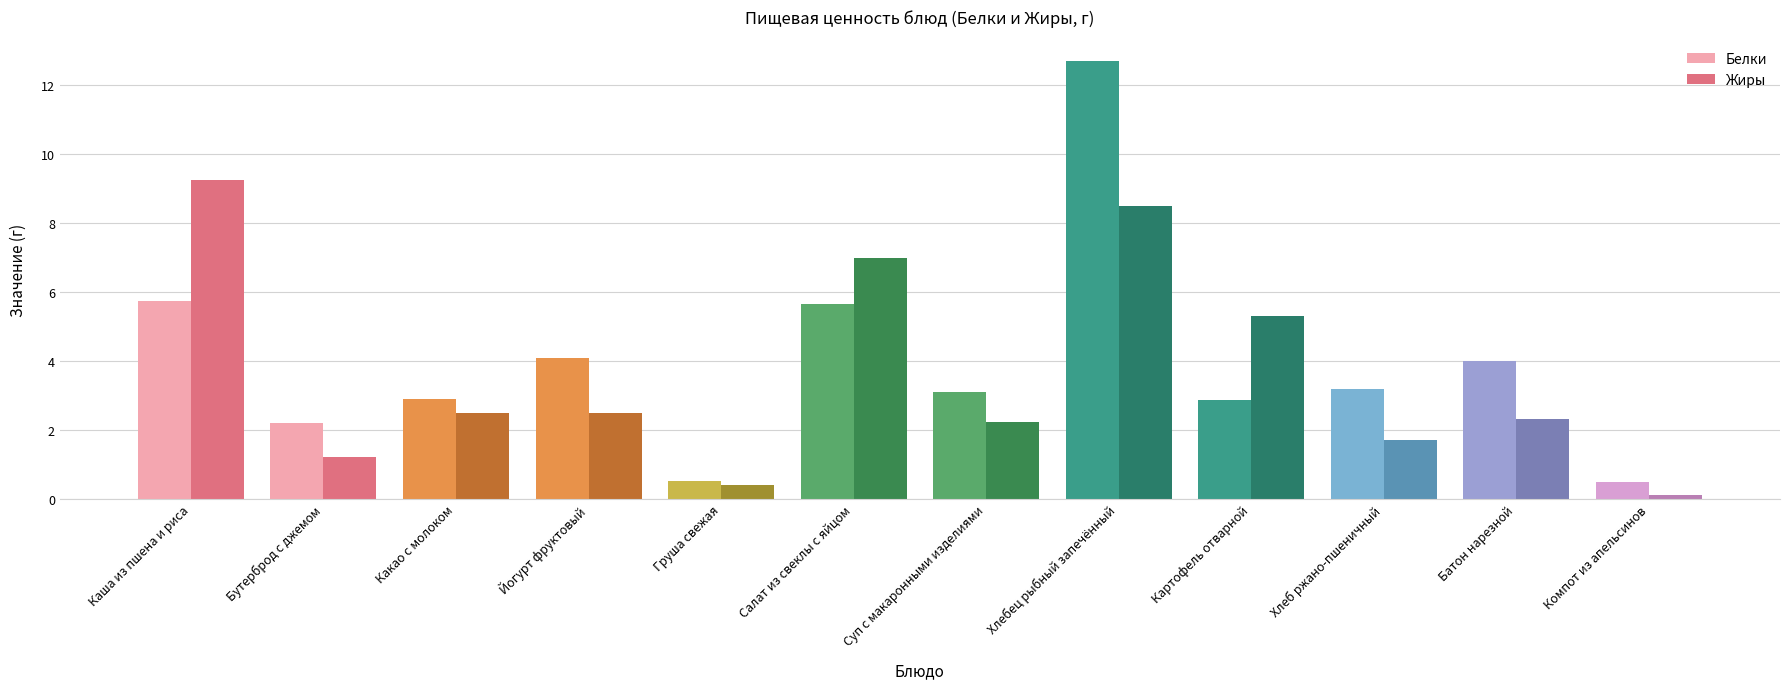

How many values in the Белки series are below 3?

5